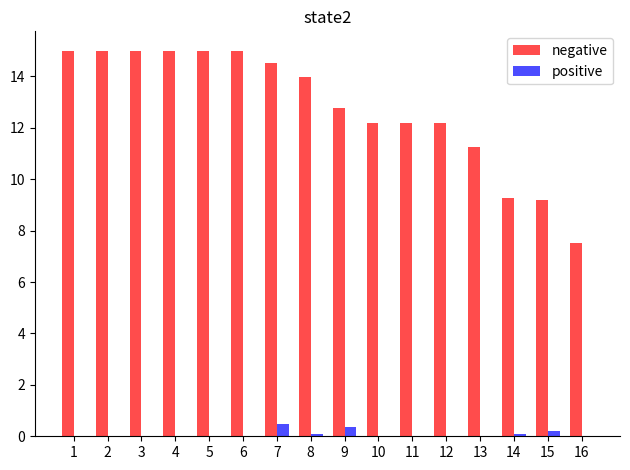

What is the difference between the positive values at 14 and 7?

0.4